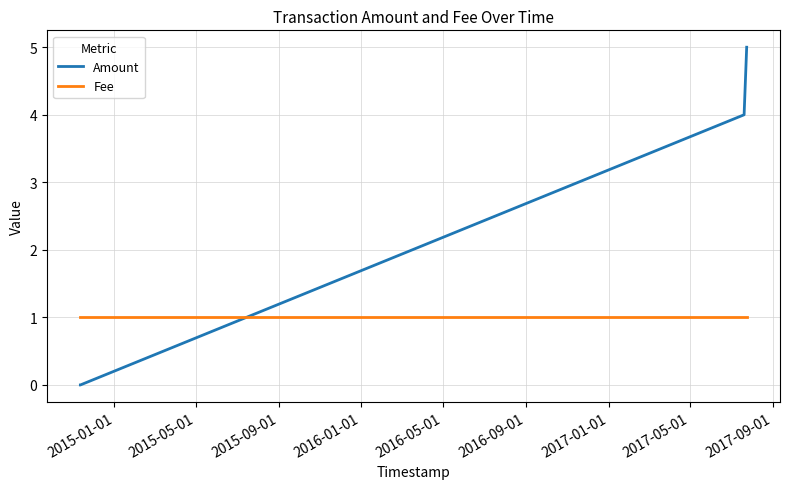

After their last crossing, which series has the higher values: Fee or Amount?

Amount